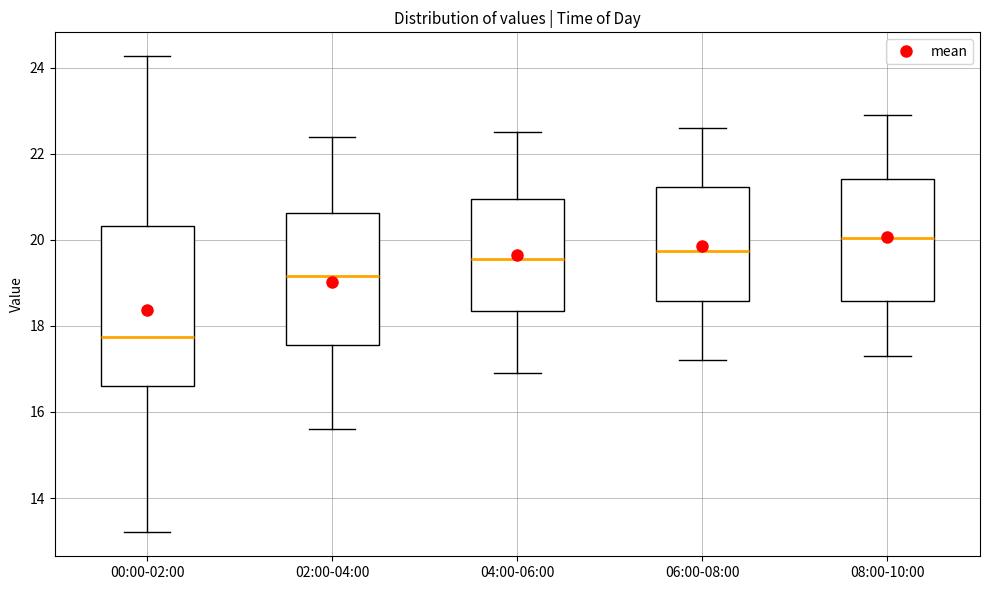

Which box has the highest median line?

08:00-10:00